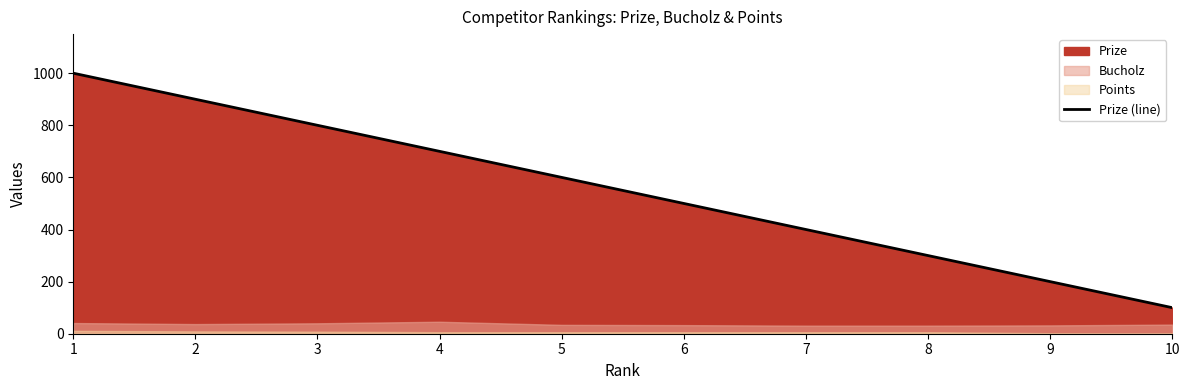

List the labels in order of value, largest first.

1, 2, 3, 4, 5, 6, 7, 8, 9, 10